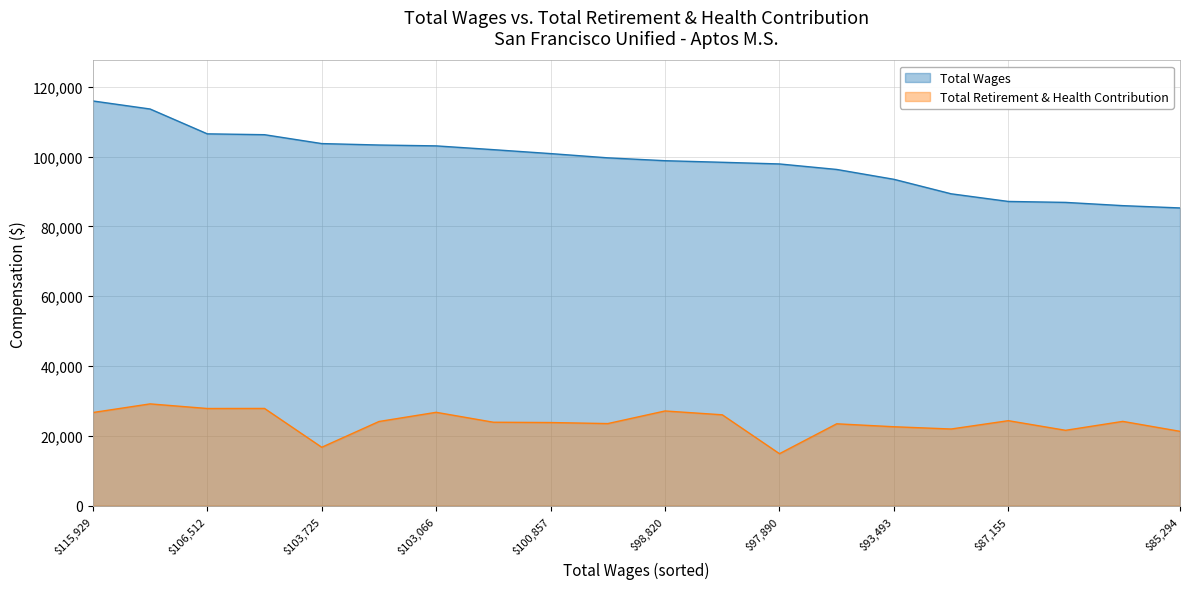

Is the value of Total Retirement & Health Contribution at $98,820 greater than the value of Total Wages at $115,929?

No